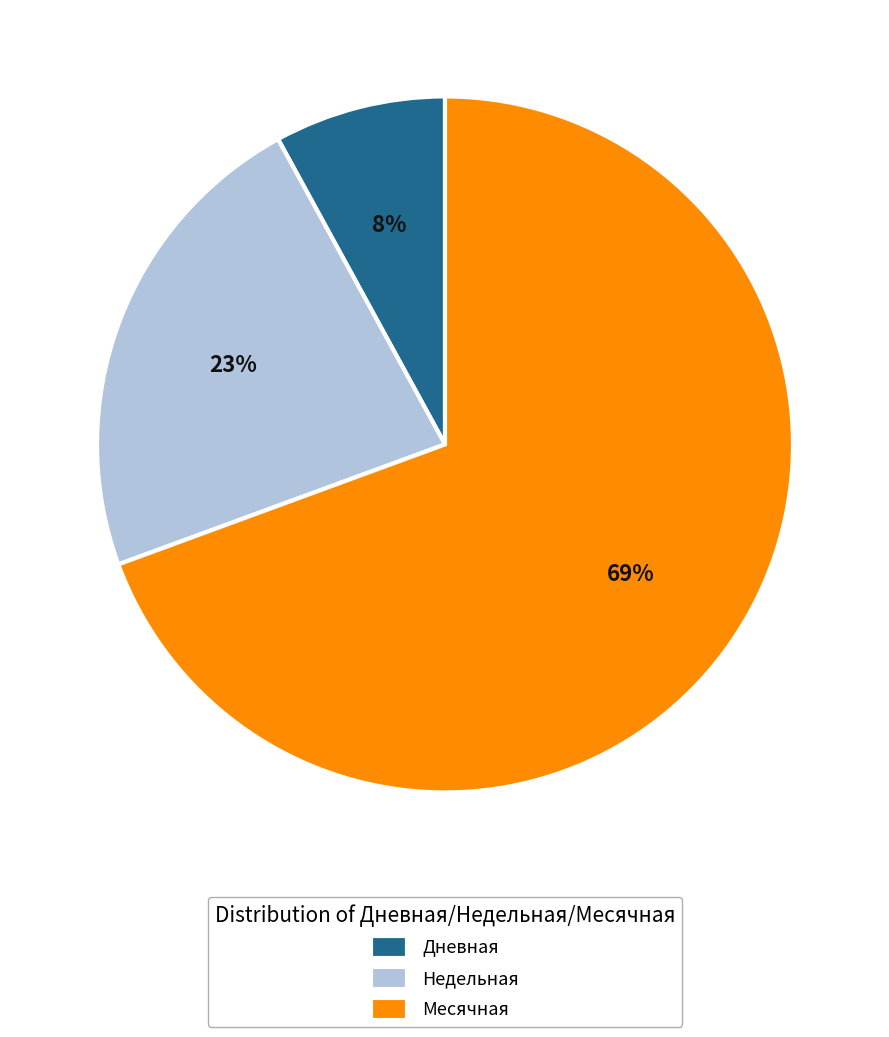

Which slice is the largest?

Месячная